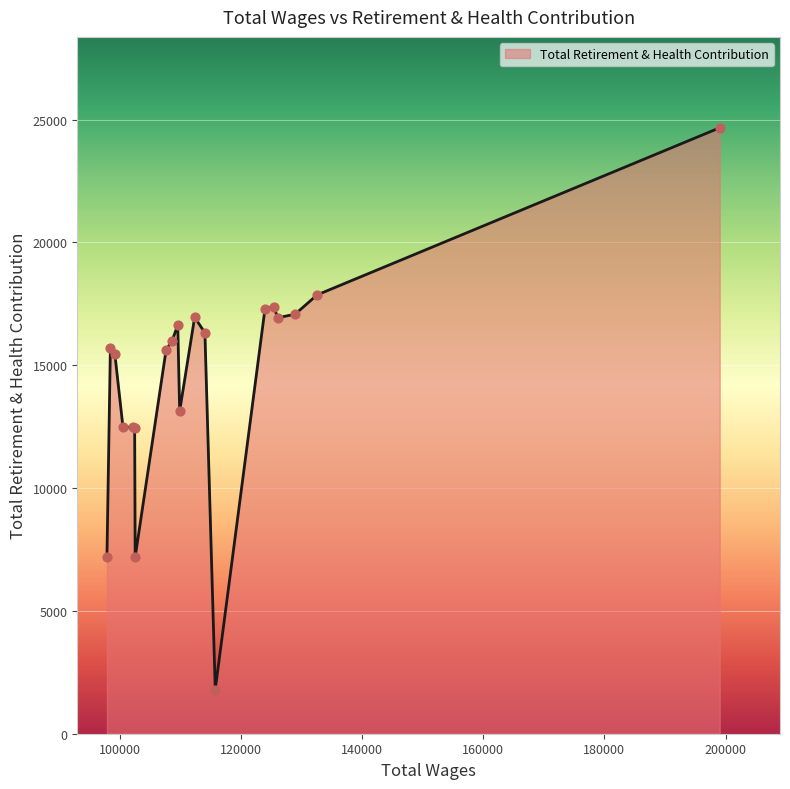

What is the maximum value shown in the chart?

24670